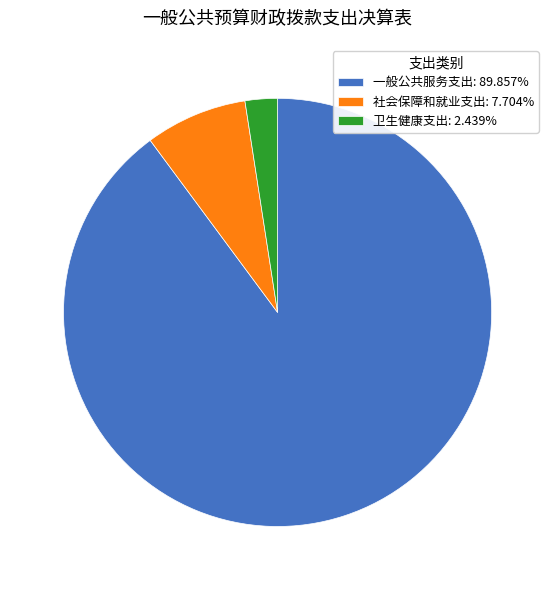

Approximately how many times larger is the value at 卫生健康支出: 2.439% compared to 社会保障和就业支出: 7.704%?

0.3